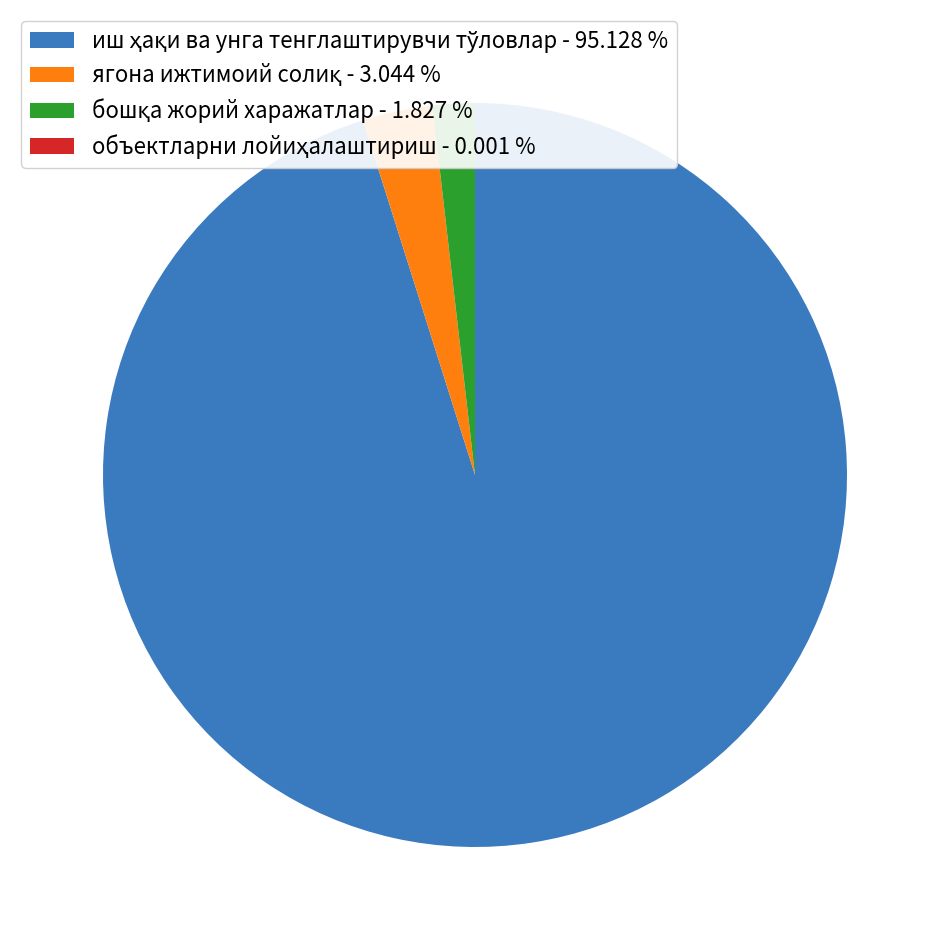

Is there any slice that represents more than half of the pie?

Yes